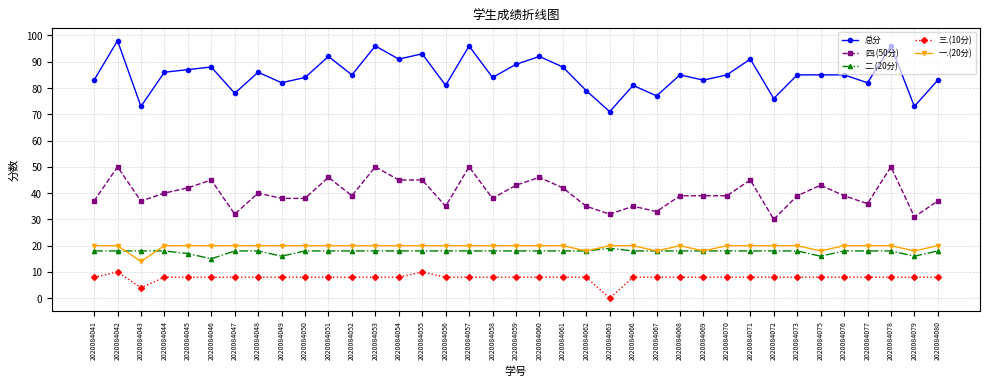

True or false: 一.(20分) has a value of 18 at 2020084062.

True